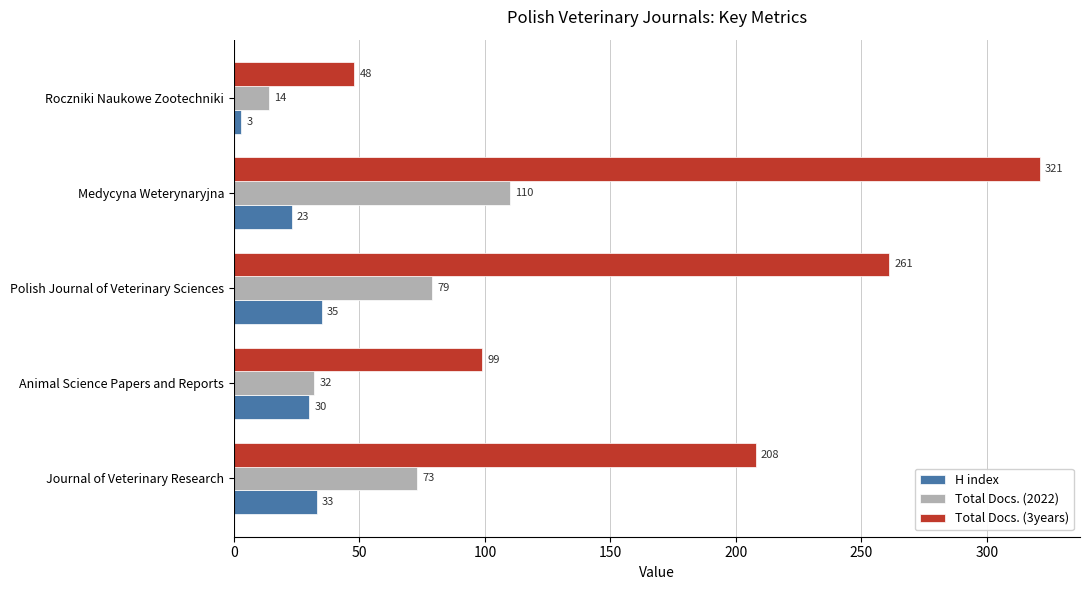

How many Total Docs. (3years) values are between 99 and 261?

3